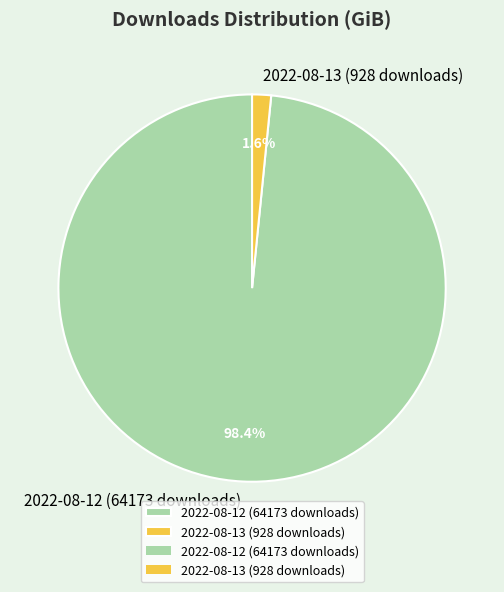

True or false: 2022-08-13 (928 downloads) accounts for 2% of the total.

True